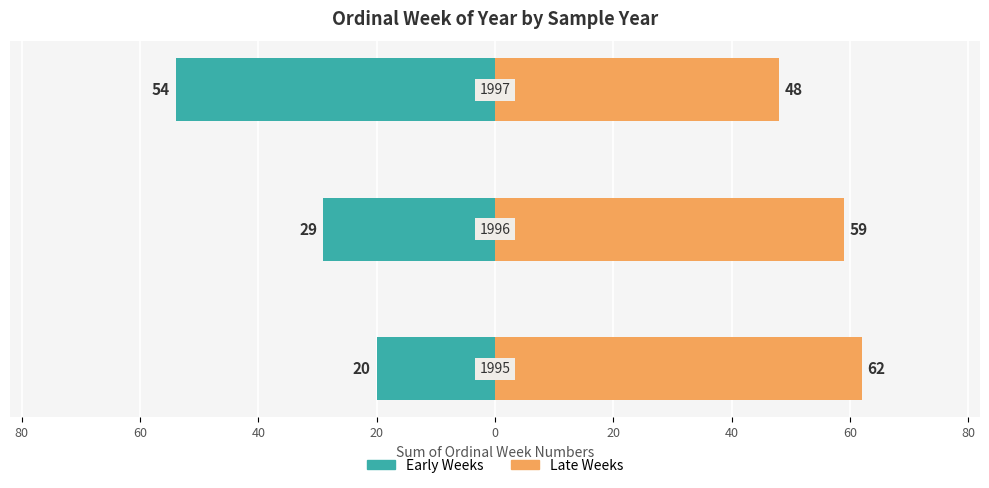

Which series has the largest total across all categories?

Late Weeks